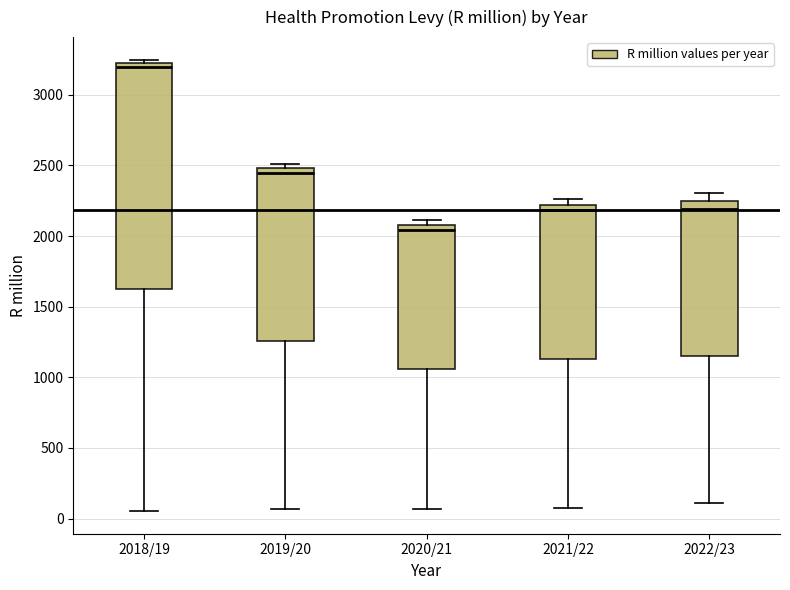

Reading left to right, read every box against the y-axis: the position of its median line, the range the box covers, and the ends of its whiskers. The values are not printed on the chart, so give them approximately, as read against the axis.

2018/19: median 3200 (just below the box's upper edge), box 1600 to 3200, whiskers 50 to 3250
2019/20: median 2450, box 1250 to 2500, whiskers 50 to 2500 (just above the box's upper edge)
2020/21: median 2050, box 1050 to 2100, whiskers 50 to 2100 (just above the box's upper edge)
2021/22: median 2200 (just below the box's upper edge), box 1150 to 2200, whiskers 100 to 2250
2022/23: median 2200, box 1150 to 2250, whiskers 100 to 2300